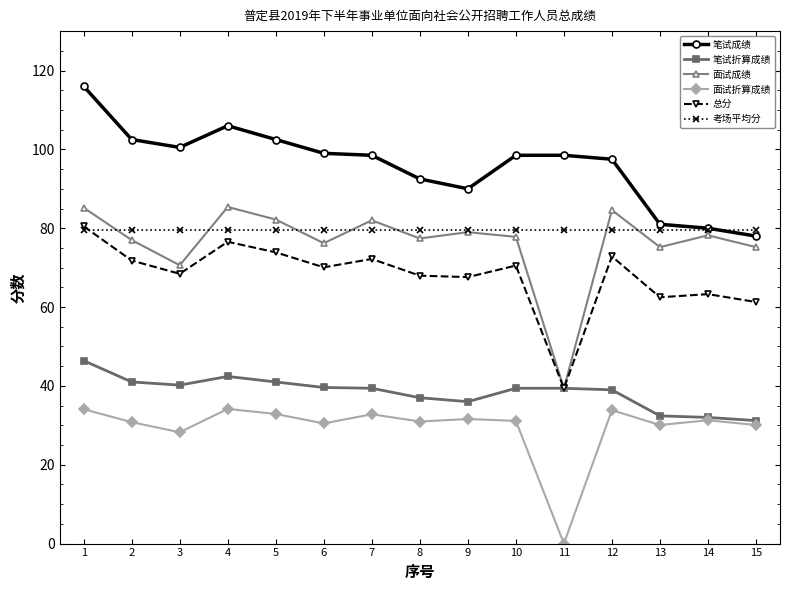

What is the sum of the 总分 values at 7 and 10?

142.7